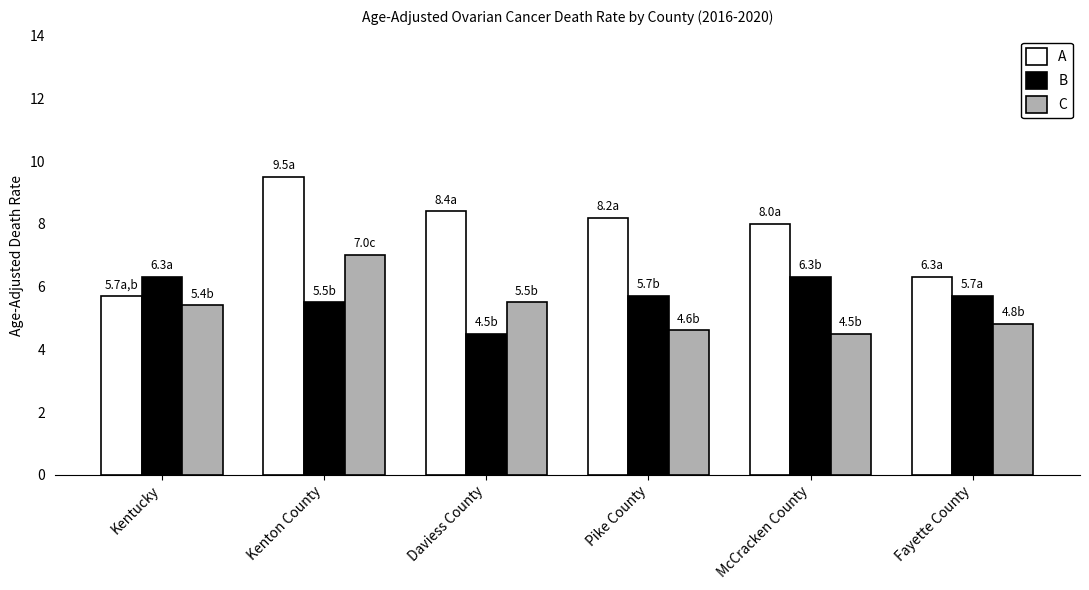

What is the approximate value of A at Kenton County?

9.5